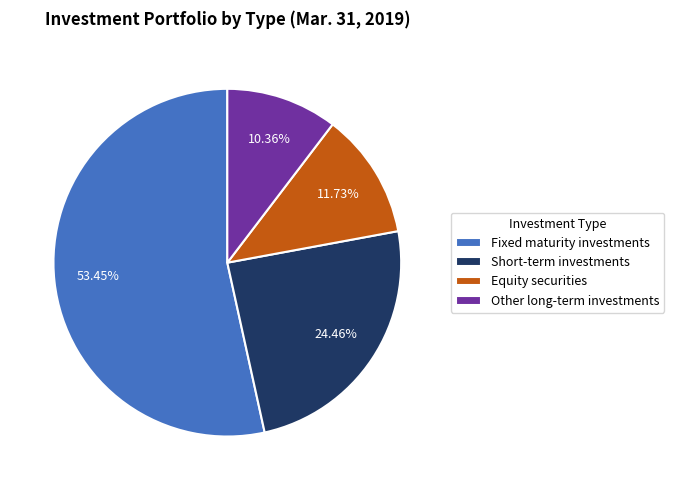

What is the largest slice in the pie chart?

Fixed maturity investments